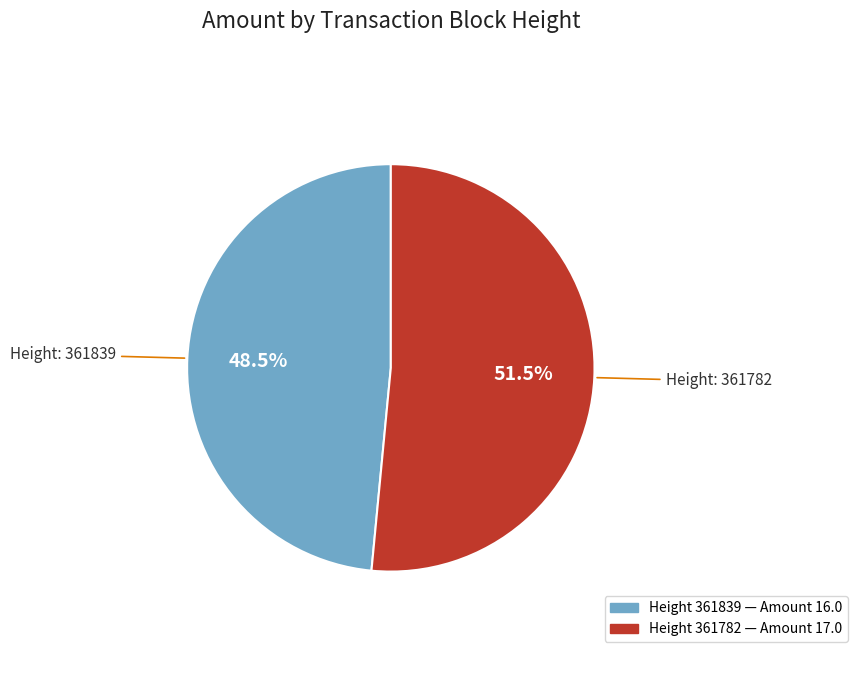

Does any single category account for the majority?

Yes